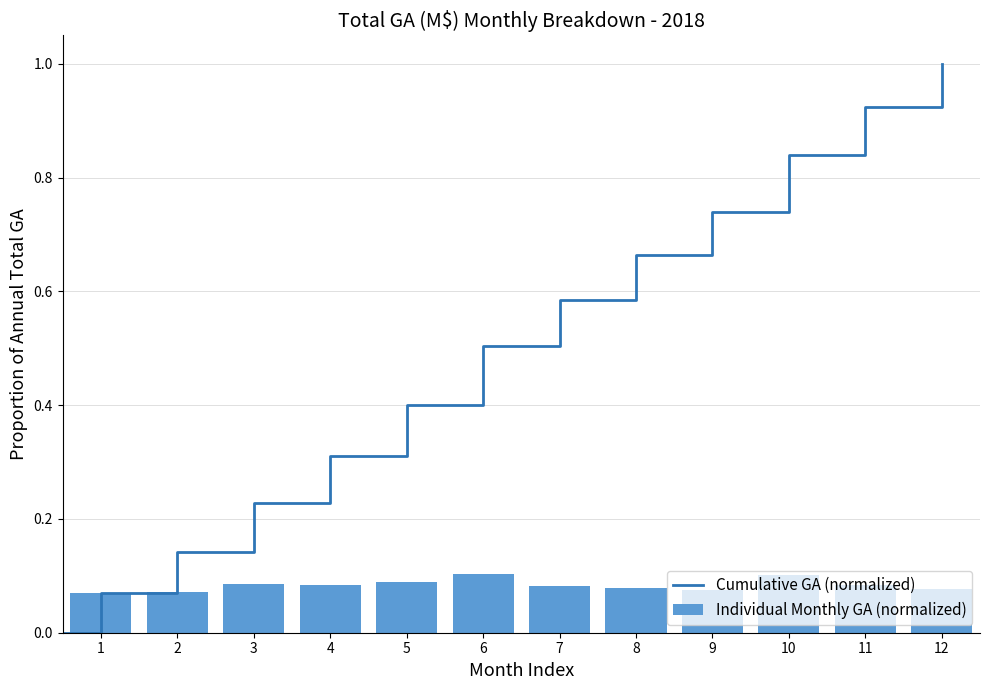

Is it true that the value at Dec is 0.1?

True